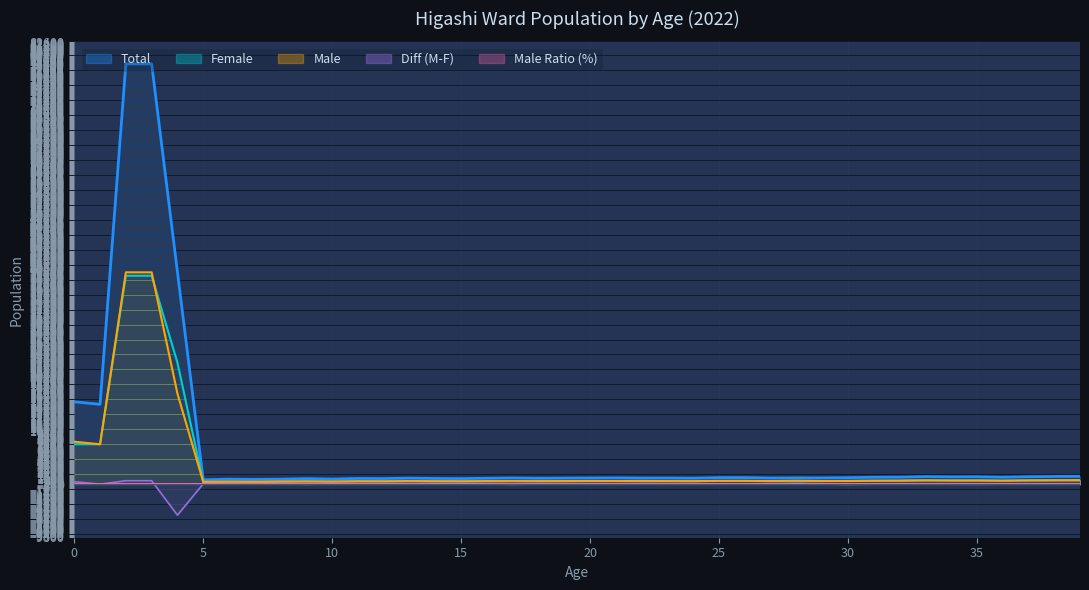

At which label is Male closest to 19990?

4